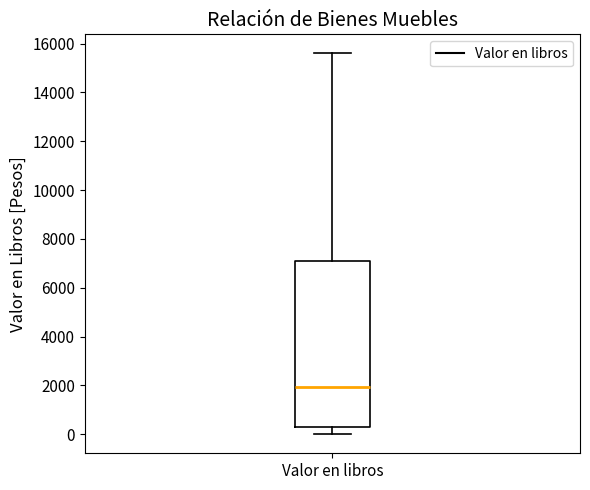

Read this box plot against the y-axis: the position of the median line, the range covered by the box, and the ends of both whiskers. The values are not printed on the chart, so give them approximately, as read against the axis.

median 2000, box 400 to 7000, whiskers 0 to 15600